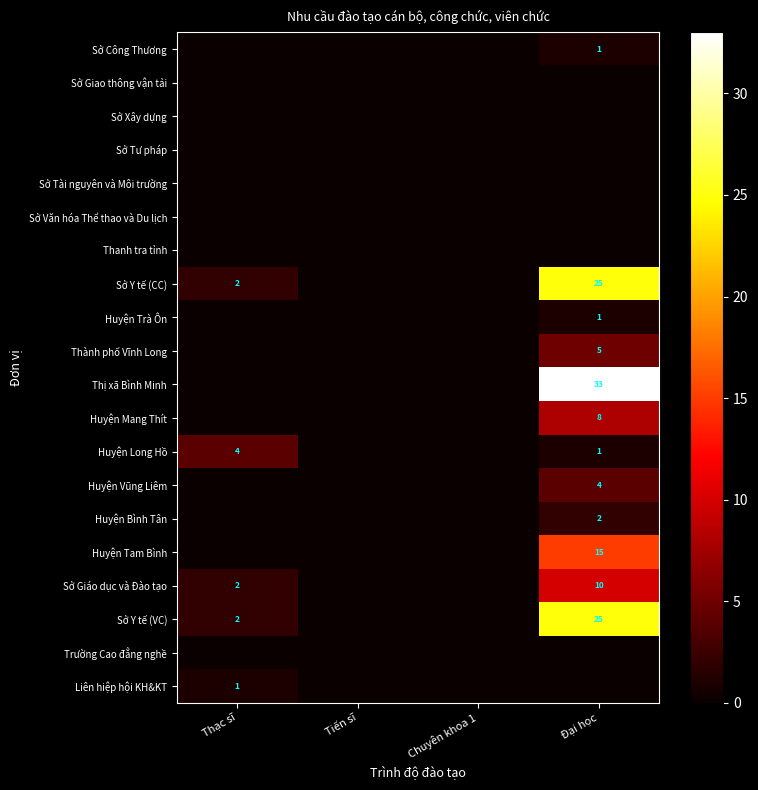

True or false: Huyện Long Hồ has a value of 1 at Thạc sĩ.

False